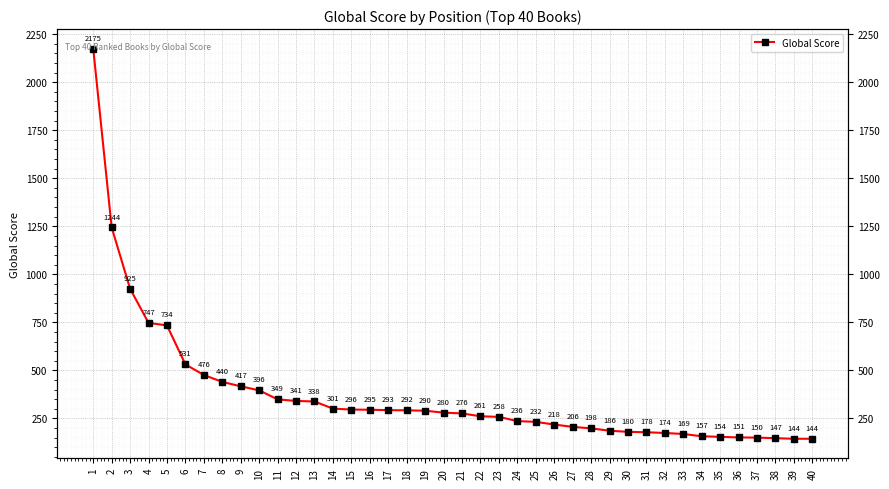

What is the value of the 34th point from the left?

157